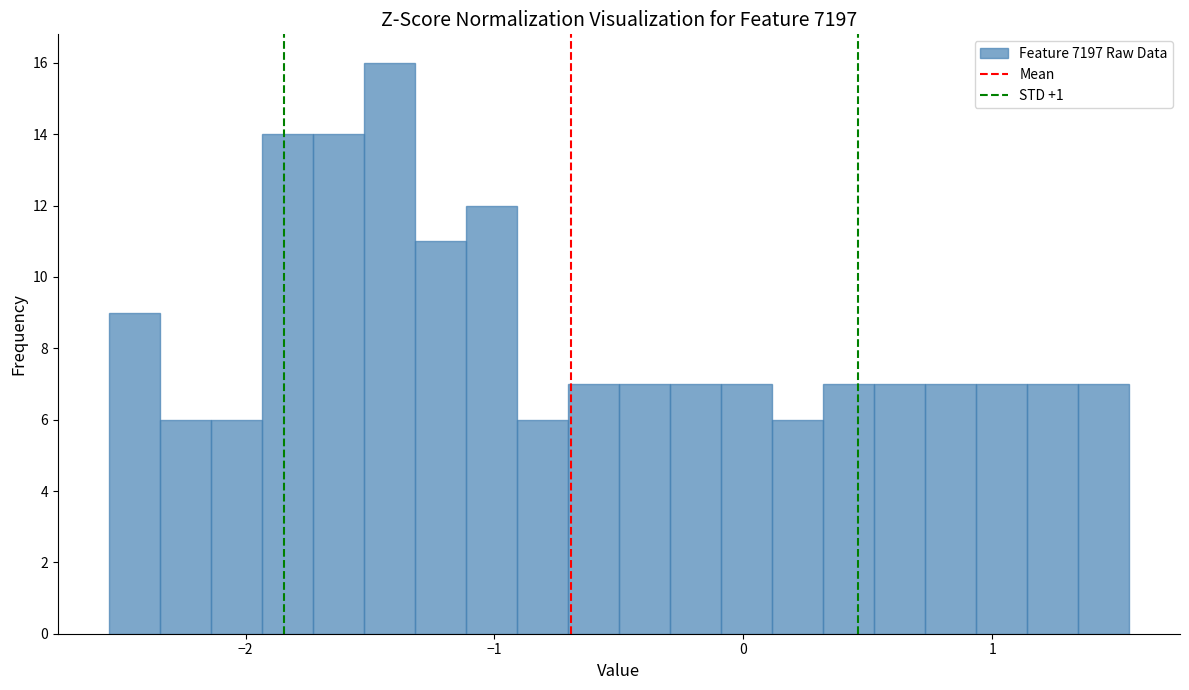

Around what value on the x-axis is the tallest bar? Give the approximate position of its centre, as read against the axis.

-1.4